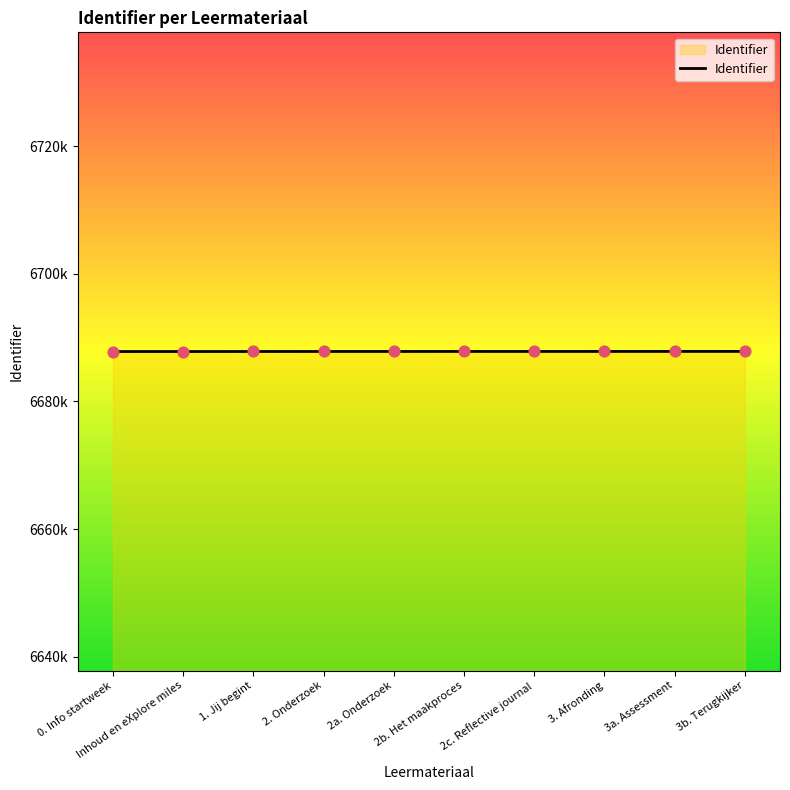

Is this an area chart (filled region under the line)?

Yes